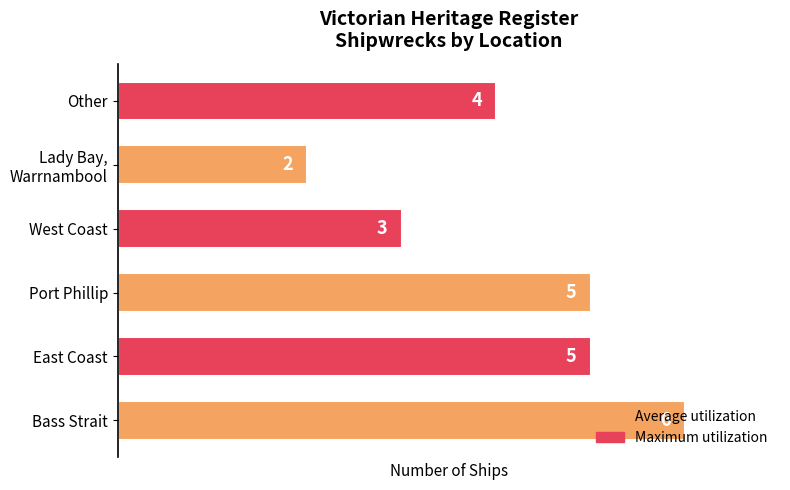

What is the difference between the maximum and minimum values?

4